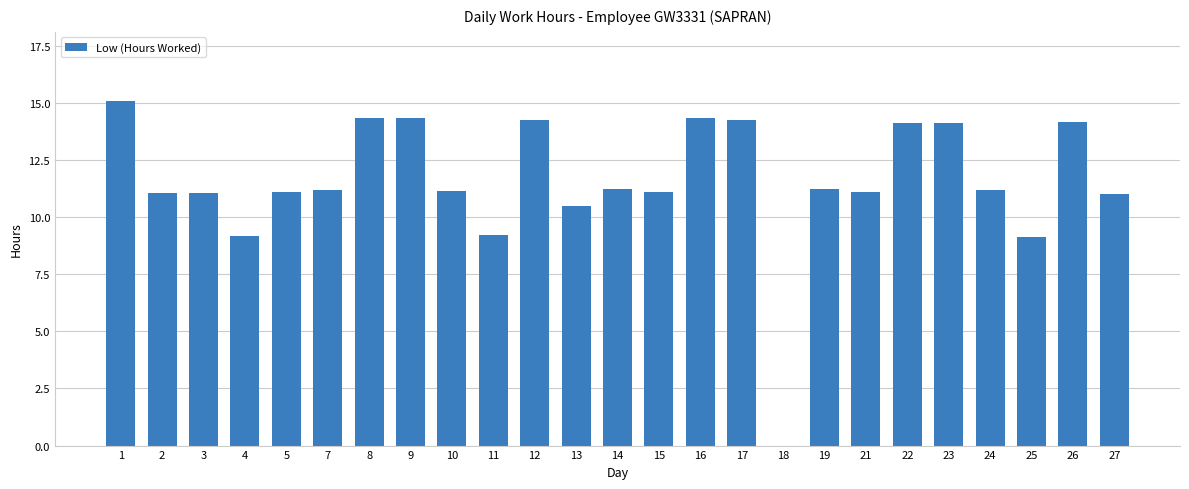

What is the greatest value displayed?

15.1